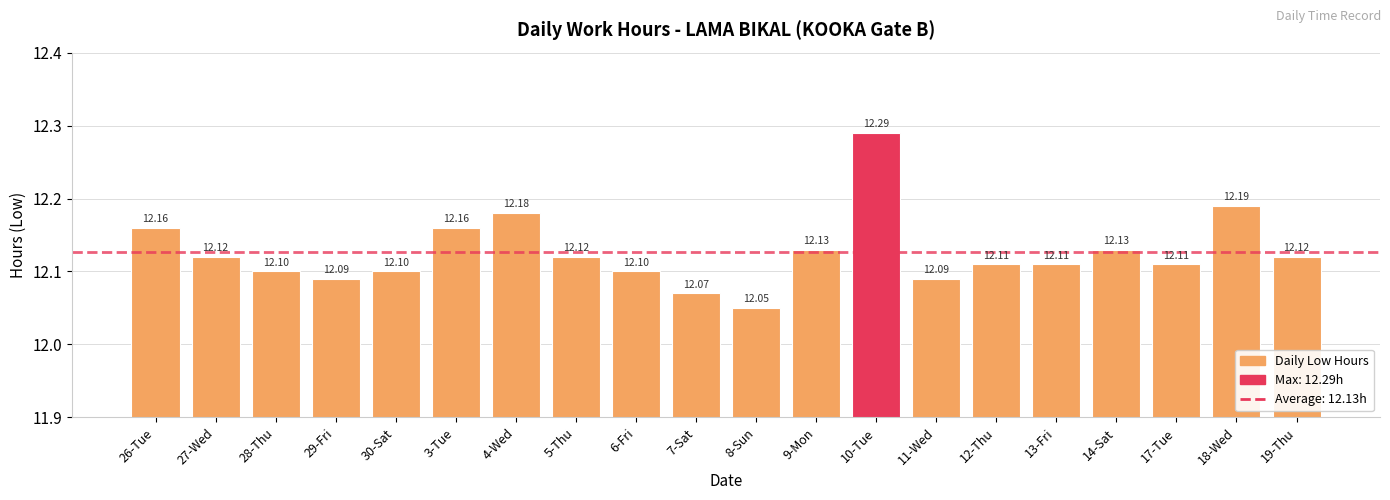

Between 5-Thu and 3-Tue, which is larger?

3-Tue